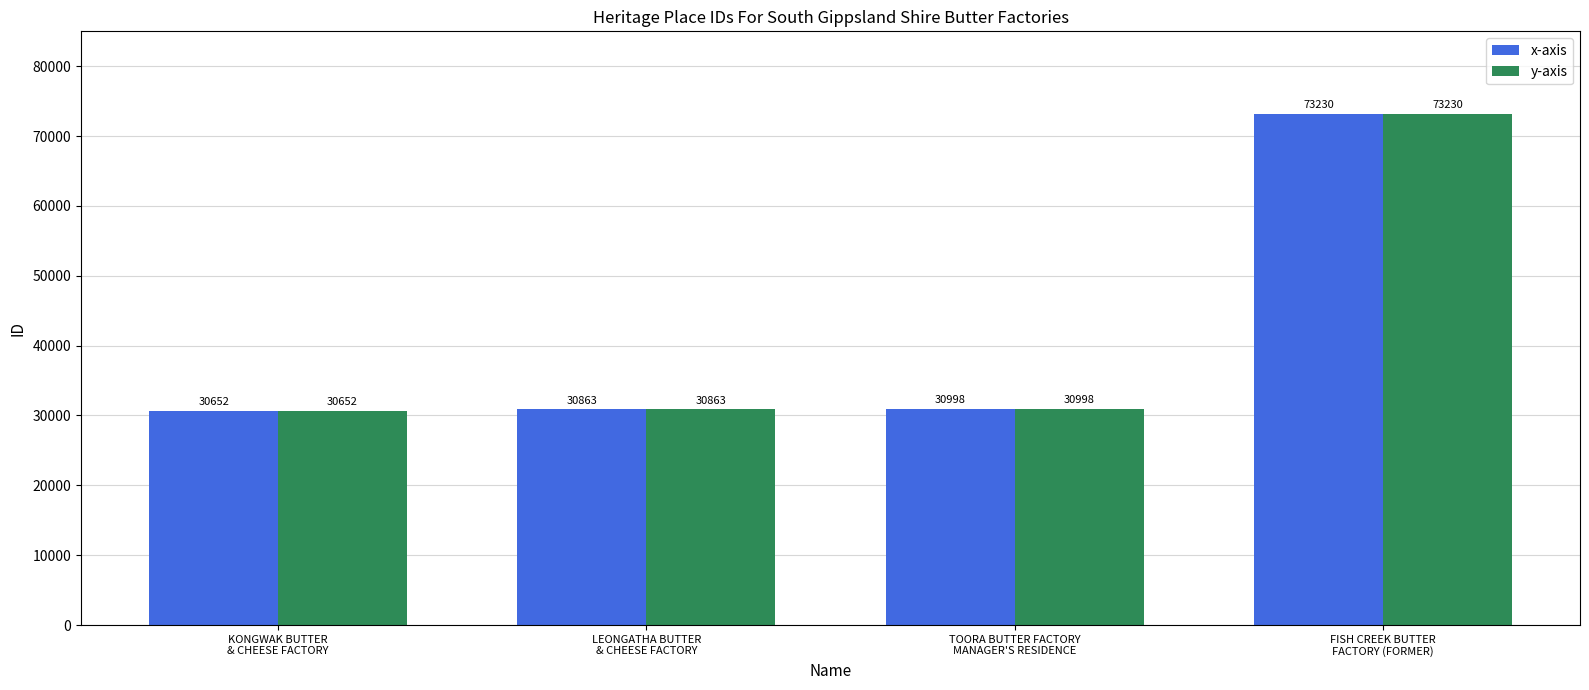

At which category does the chart reach its peak across all series?

FISH CREEK BUTTER
FACTORY (FORMER)